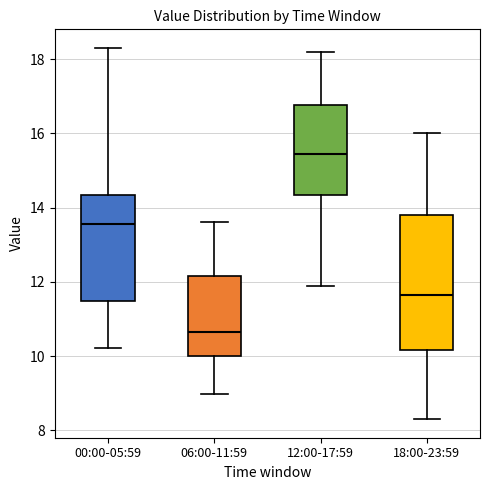

Reading left to right, transcribe this box plot: for each box, give where its median line is, the range the box spans, and where its two whiskers end, as read against the y-axis. The values are not printed on the chart, so give them approximately, as read against the axis.

00:00-05:59: median 13.6, box 11.4 to 14.4, whiskers 10.2 to 18.4
06:00-11:59: median 10.6, box 10.0 to 12.2, whiskers 9.0 to 13.6
12:00-17:59: median 15.4, box 14.4 to 16.8, whiskers 12.0 to 18.2
18:00-23:59: median 11.6, box 10.2 to 13.8, whiskers 8.4 to 16.0